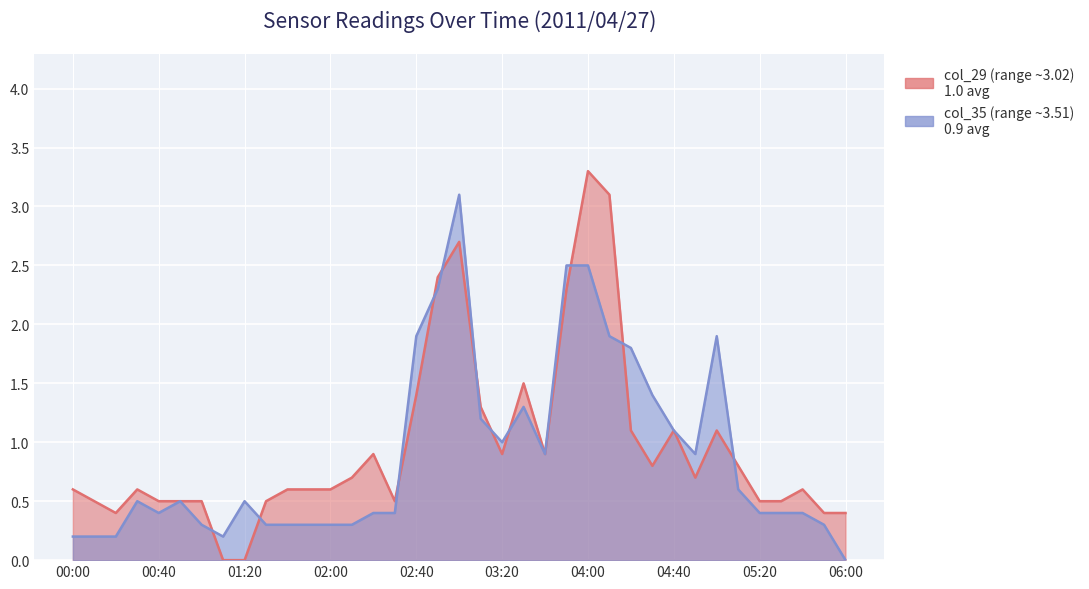

What is the difference between the highest and lowest values at 2011/04/27 00:10?

0.3